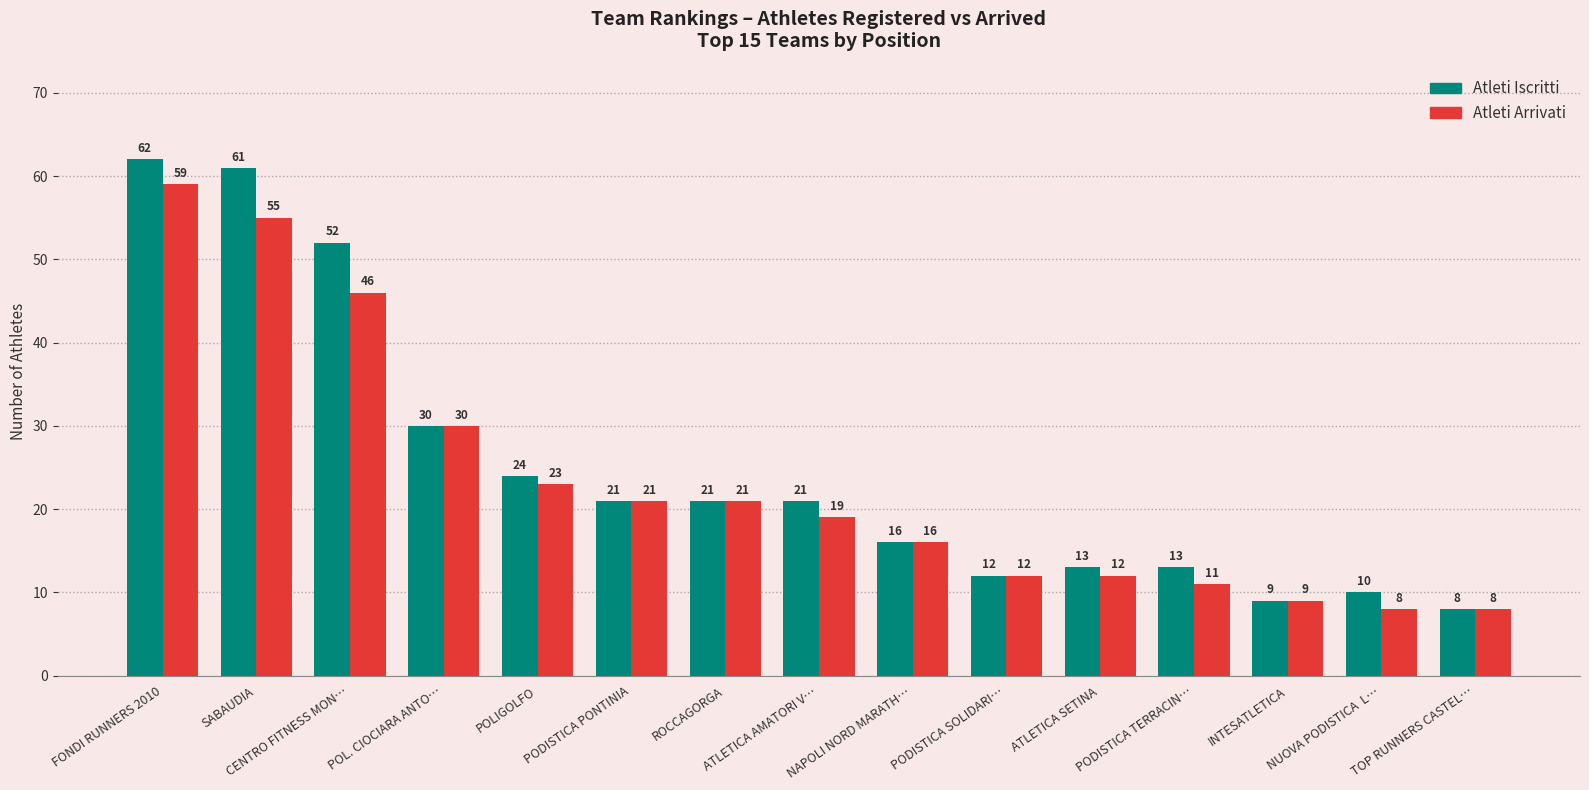

True or false: Atleti Iscritti has a value of 18 at POL. CIOCIARA ANTO….

False